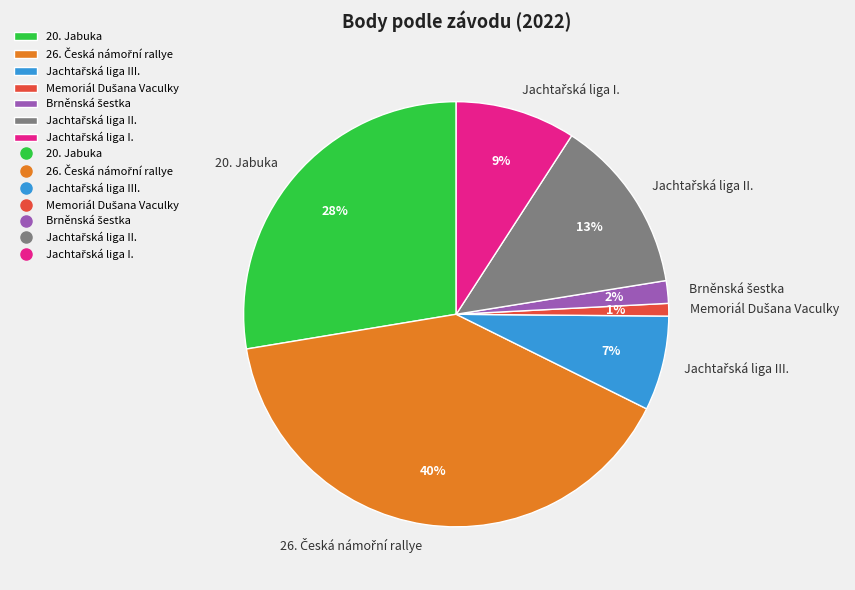

How many slices are in this pie chart?

7